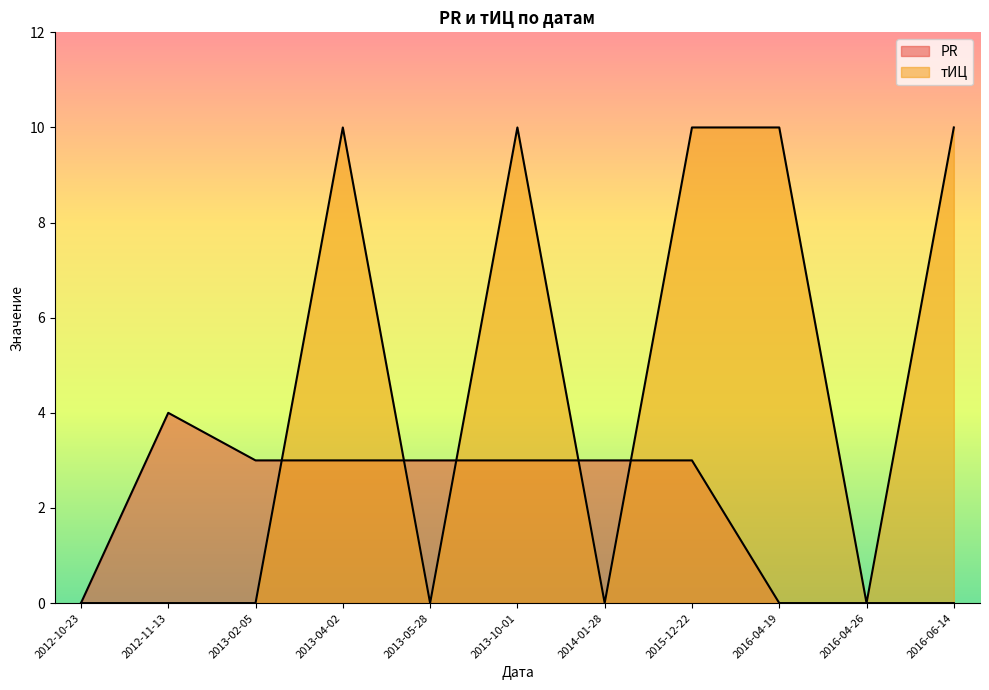

How many lines are shown in the chart?

2